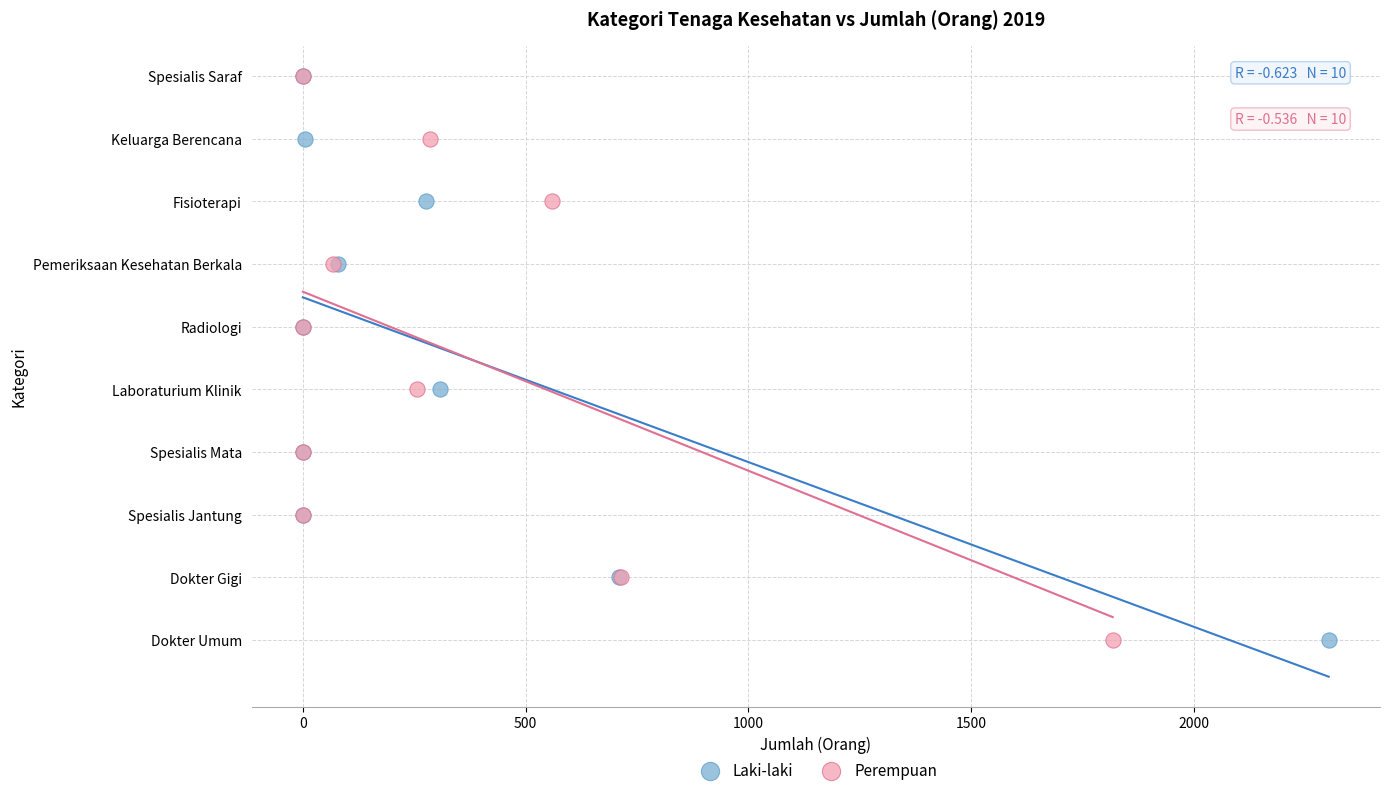

What are all the series names shown in the legend?

Laki-laki, Perempuan